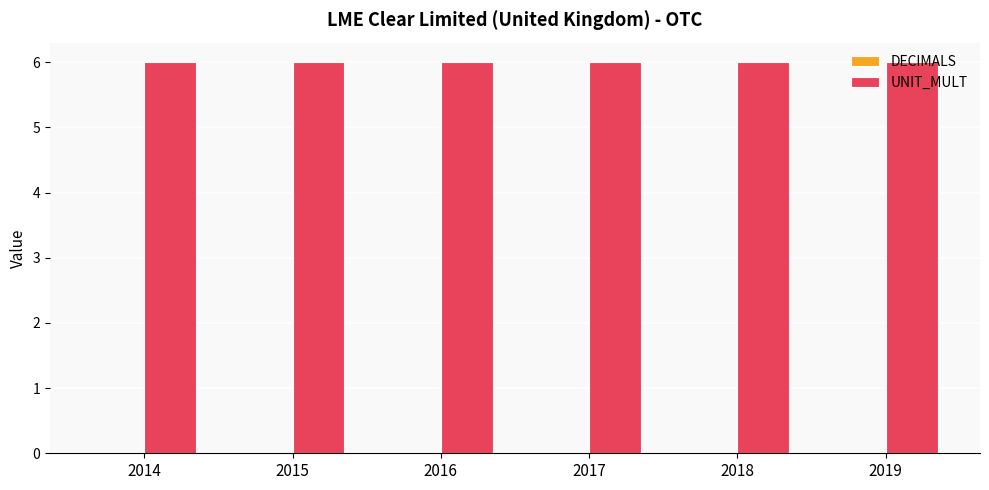

Rank the series by their average value, from lowest to highest.

DECIMALS, UNIT_MULT